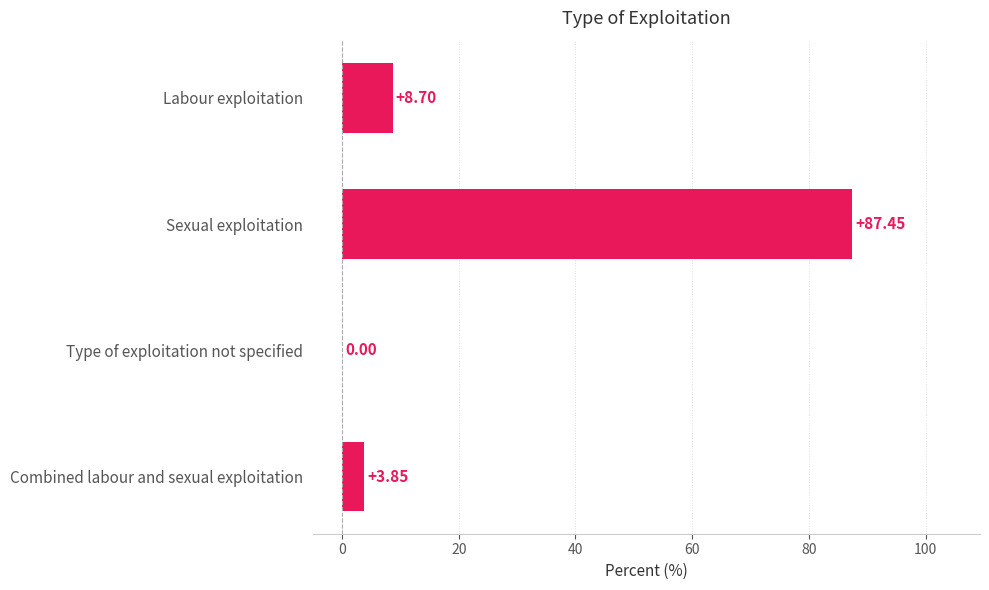

At which label is the value closest to 43?

Labour exploitation